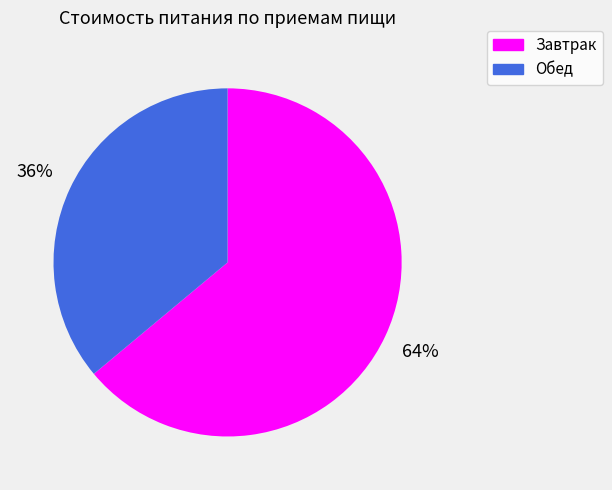

To the nearest percent, what is the difference between the largest and smallest slice percentages?

28%